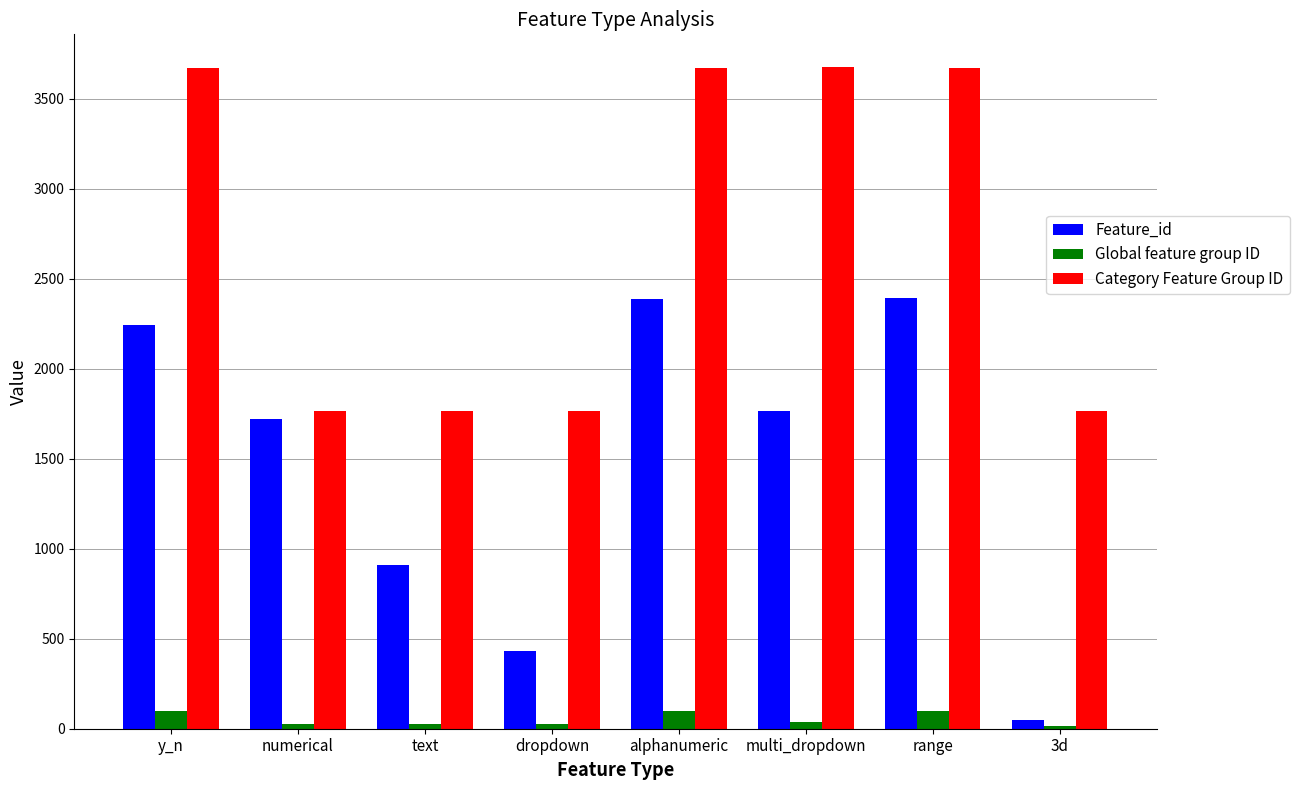

What are all the series names shown in the legend?

Feature_id, Global feature group ID, Category Feature Group ID